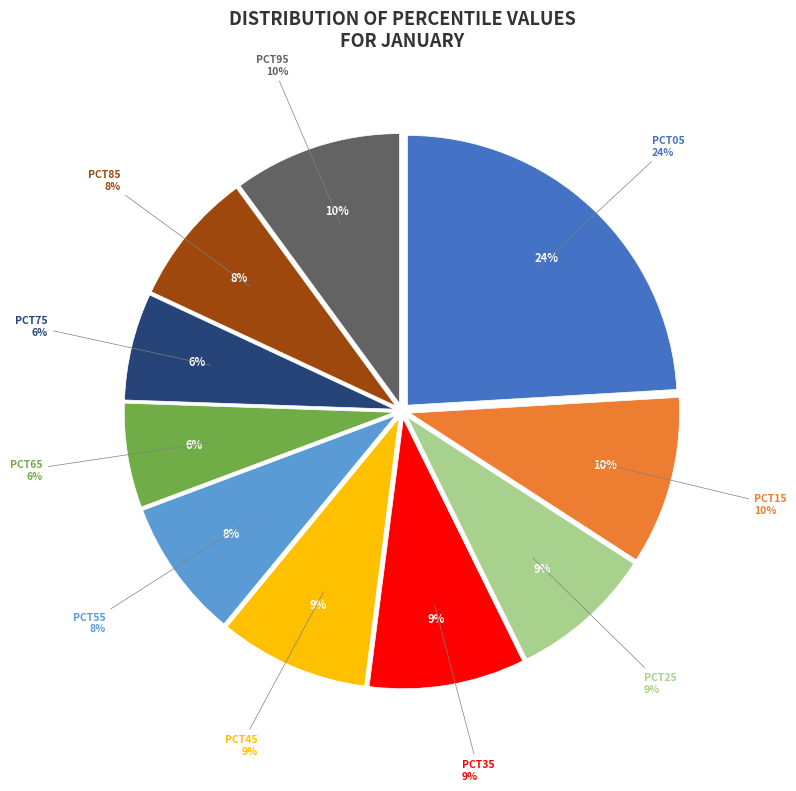

To the nearest percent, what portion does pct55 represent?

8%